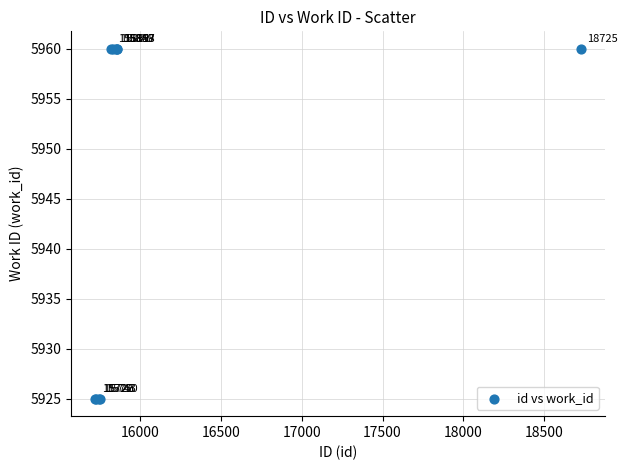

What Y value in the scatter plot is closest to 5942?

5925